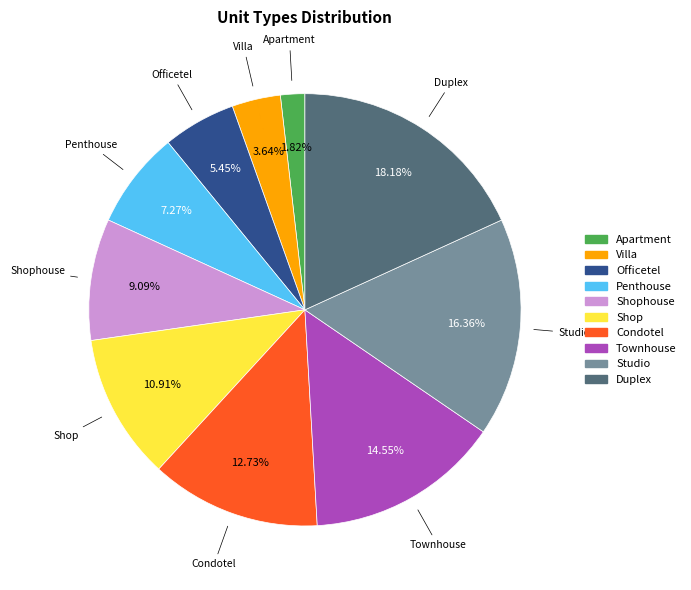

Approximately how many times larger is the value at Duplex compared to Condotel?

1.4